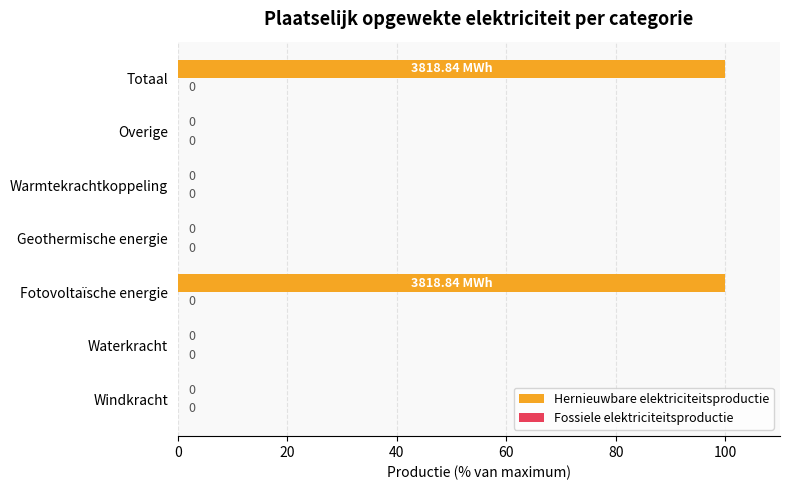

What is the change in value from Geothermische energie to Totaal?

+100